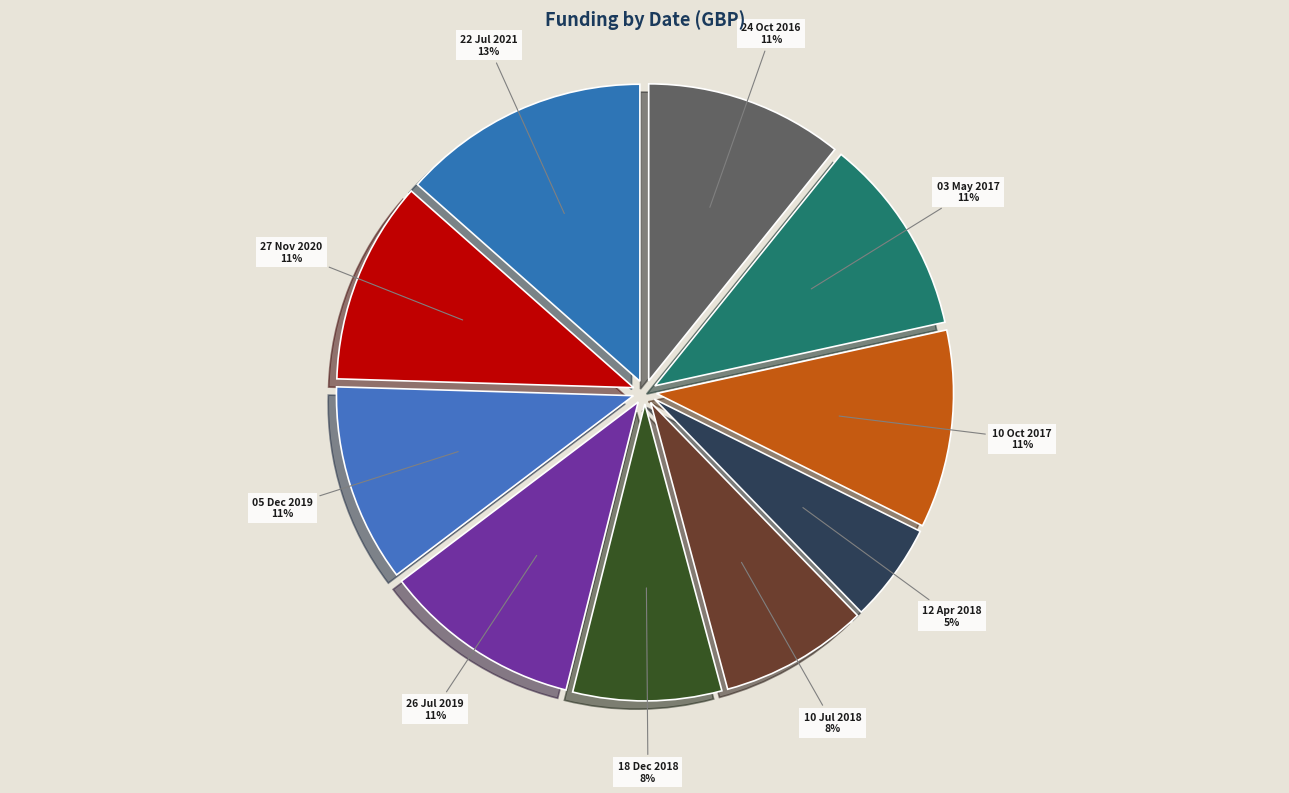

To the nearest percent, what percentage of the pie is 05 Dec 2019?

11%